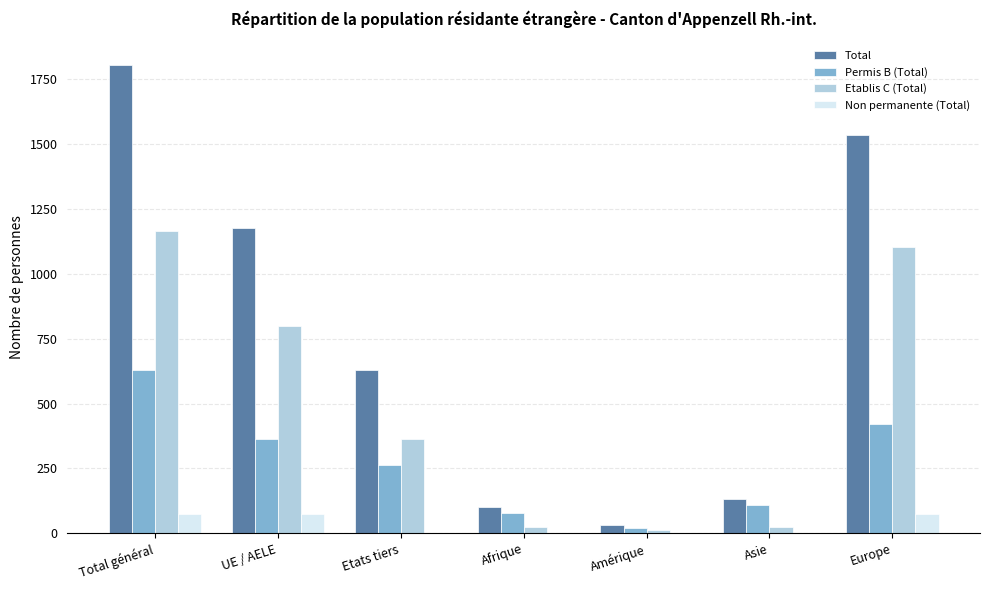

Which series has the largest range (max minus min)?

Total